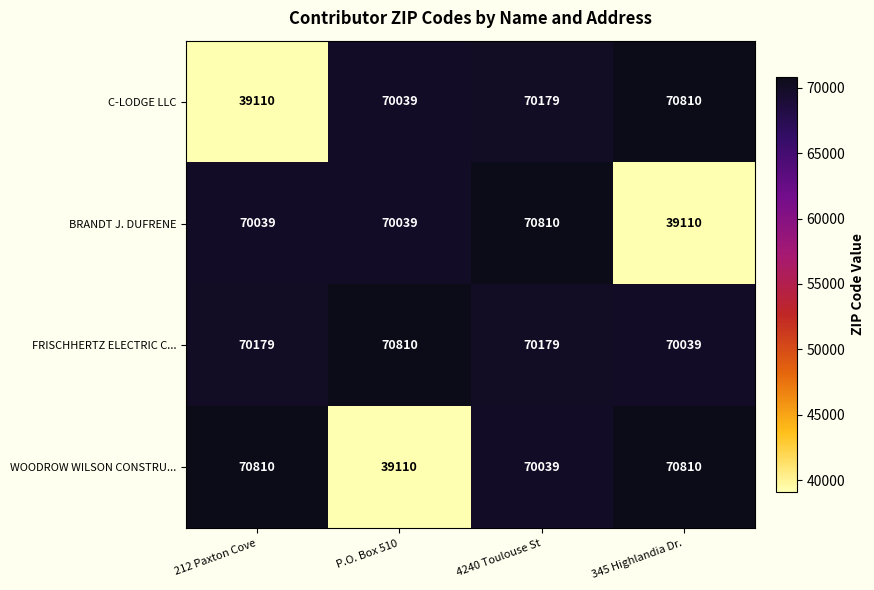

What is the average value of the BRANDT J. DUFRENE series?

62500